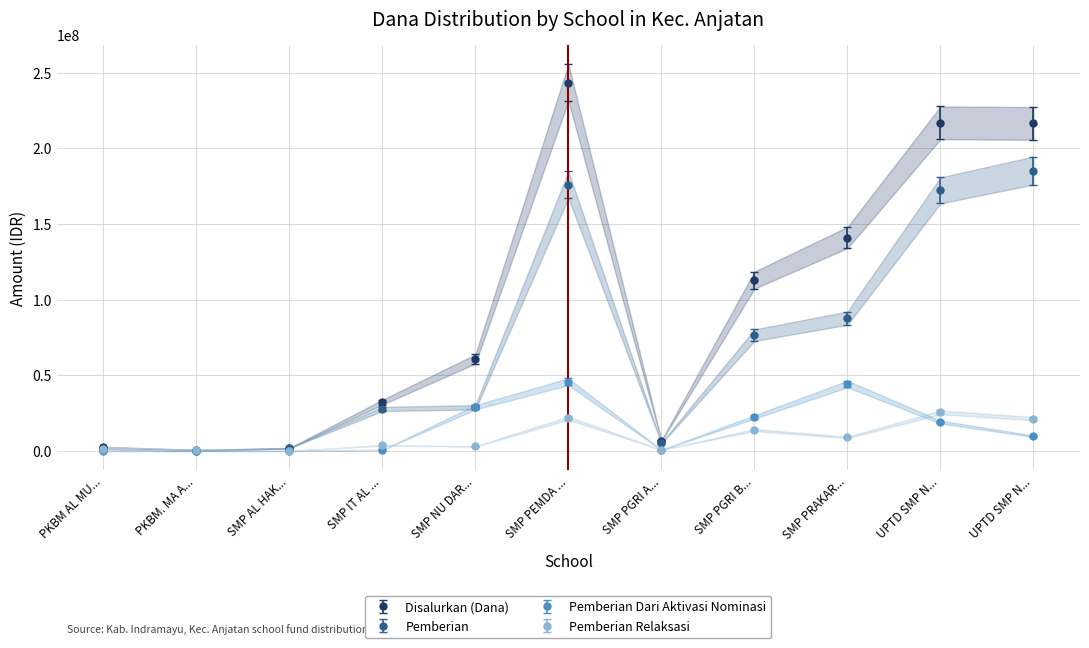

Which series changed the most between PKBM. MA A... and SMP IT AL ...?

Siswa Disalurkan